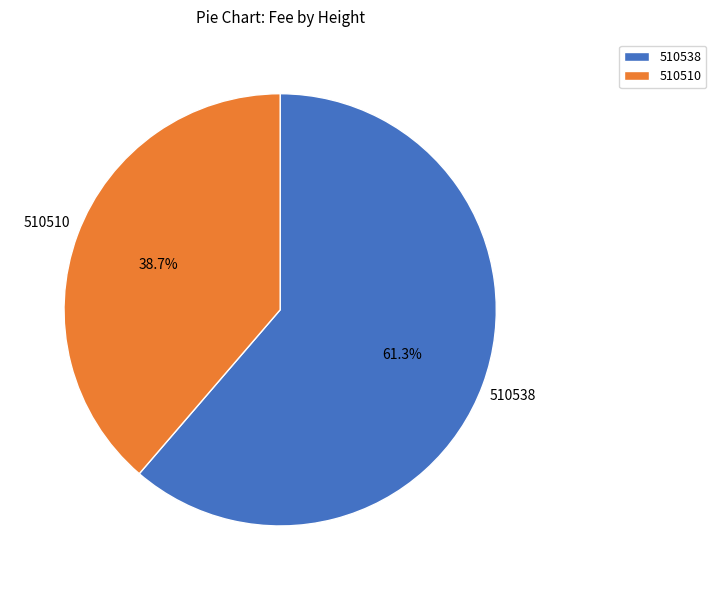

Approximately how many times larger is the value at 510510 compared to 510538?

0.6